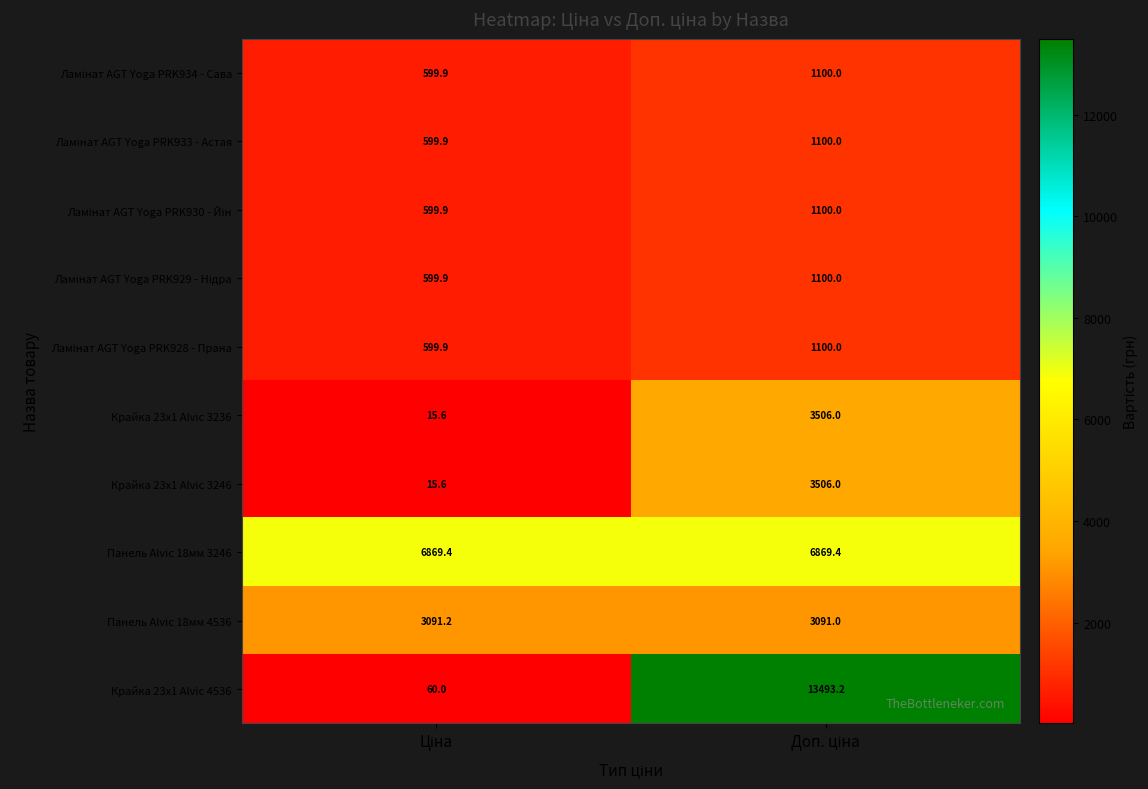

What is the average value of the Крайка 23x1 Alvic 3246 series?

1760.8